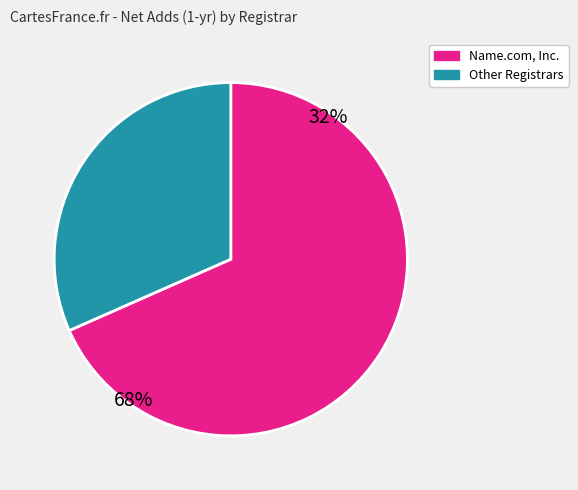

Which category has the smallest portion of the pie?

Other Registrars